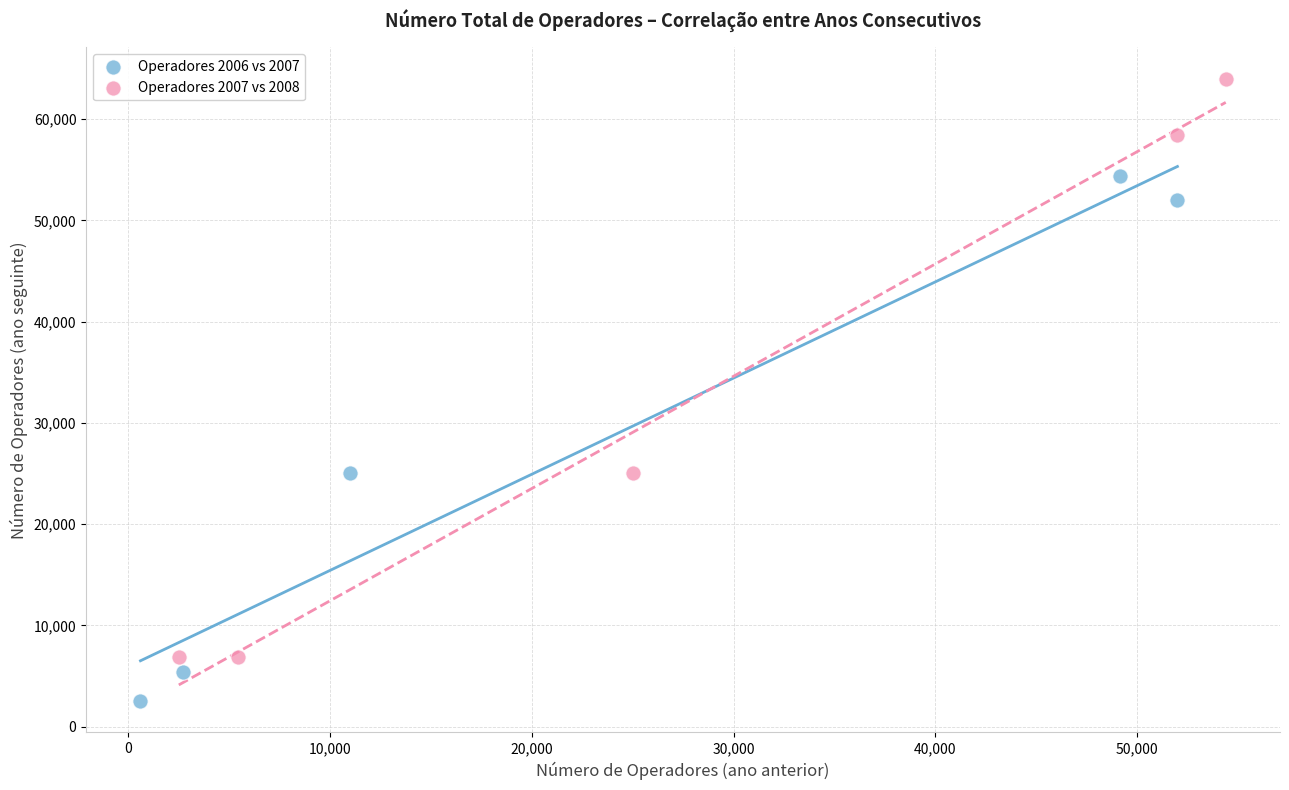

Which series contains the lowest Y value?

Operadores 2006 vs 2007